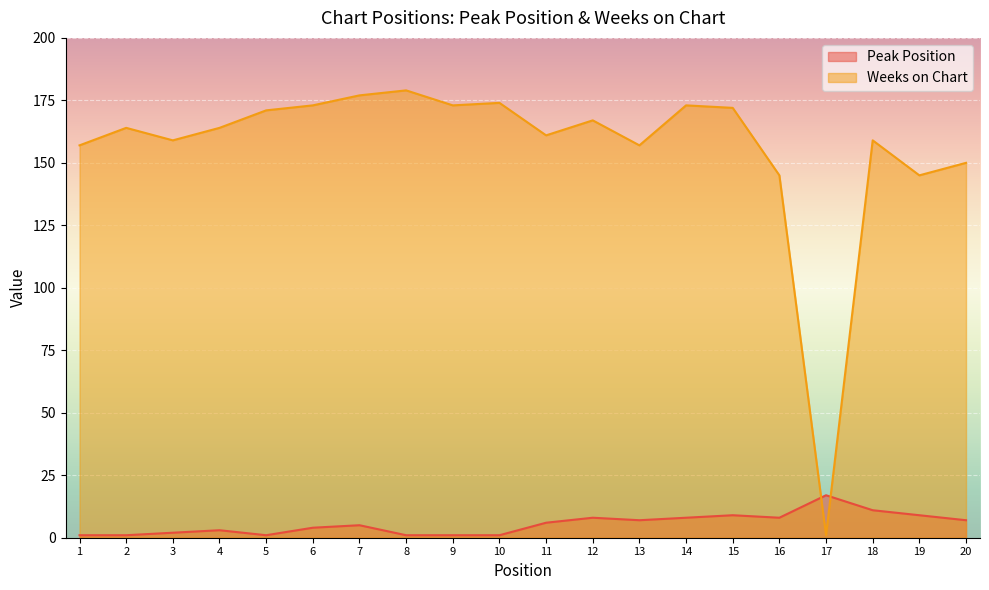

What are all the series names shown in the legend?

Peak Position, Weeks on Chart